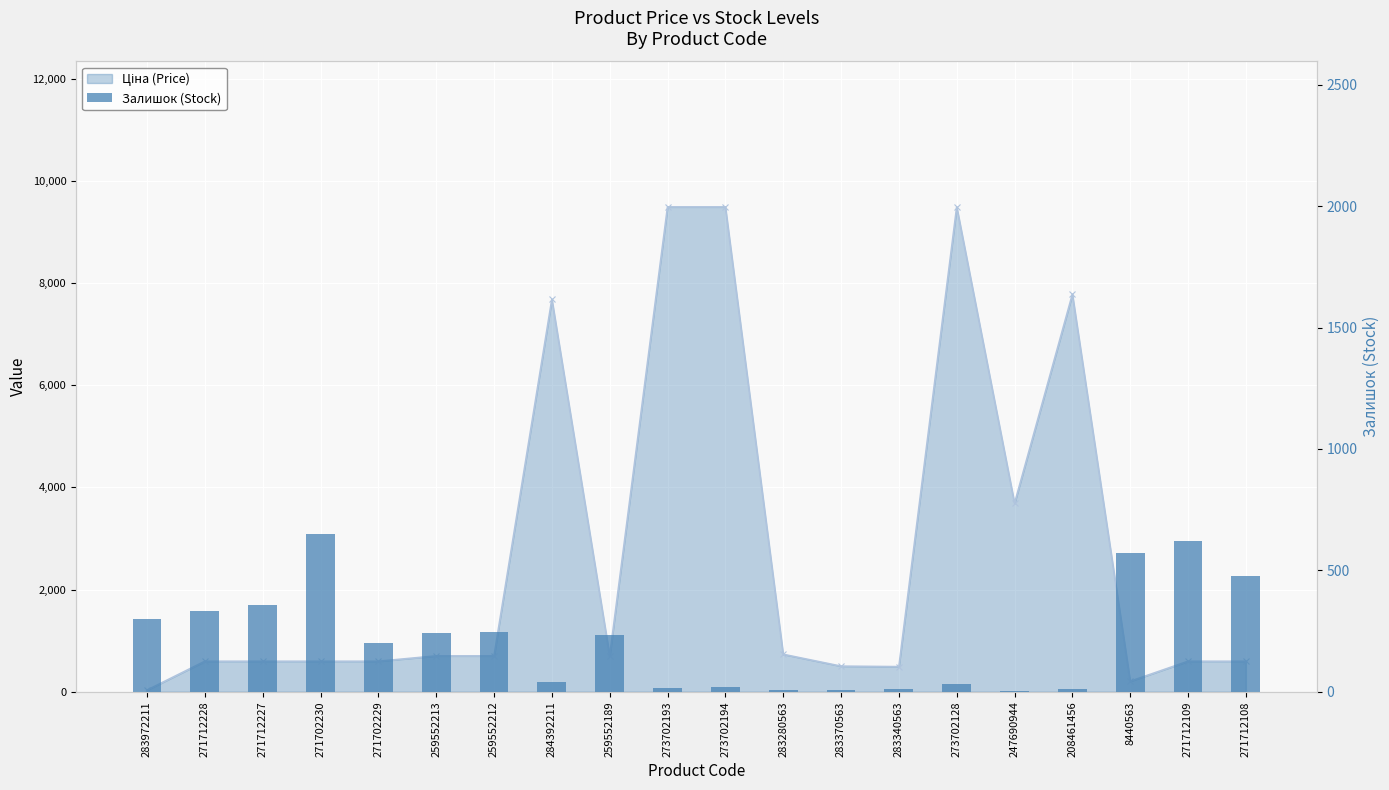

Rank the series by their average value, from highest to lowest.

Ціна (Price), Залишок (Stock)